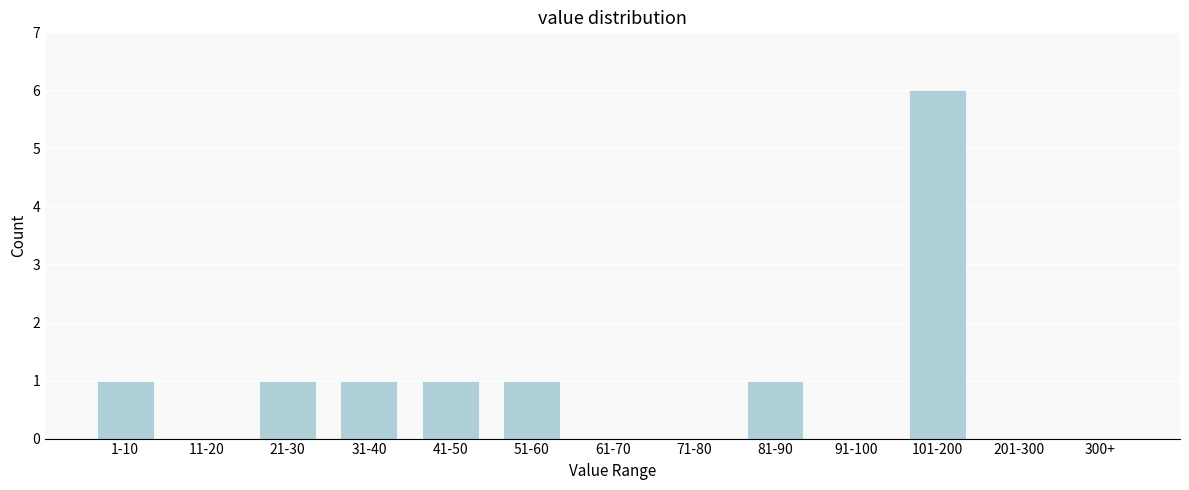

Reading right to left, transcribe all the data shown in this chart.

300+=0	201-300=0	101-200=6	91-100=0	81-90=1	71-80=0	61-70=0	51-60=1	41-50=1	31-40=1	21-30=1	11-20=0	1-10=1